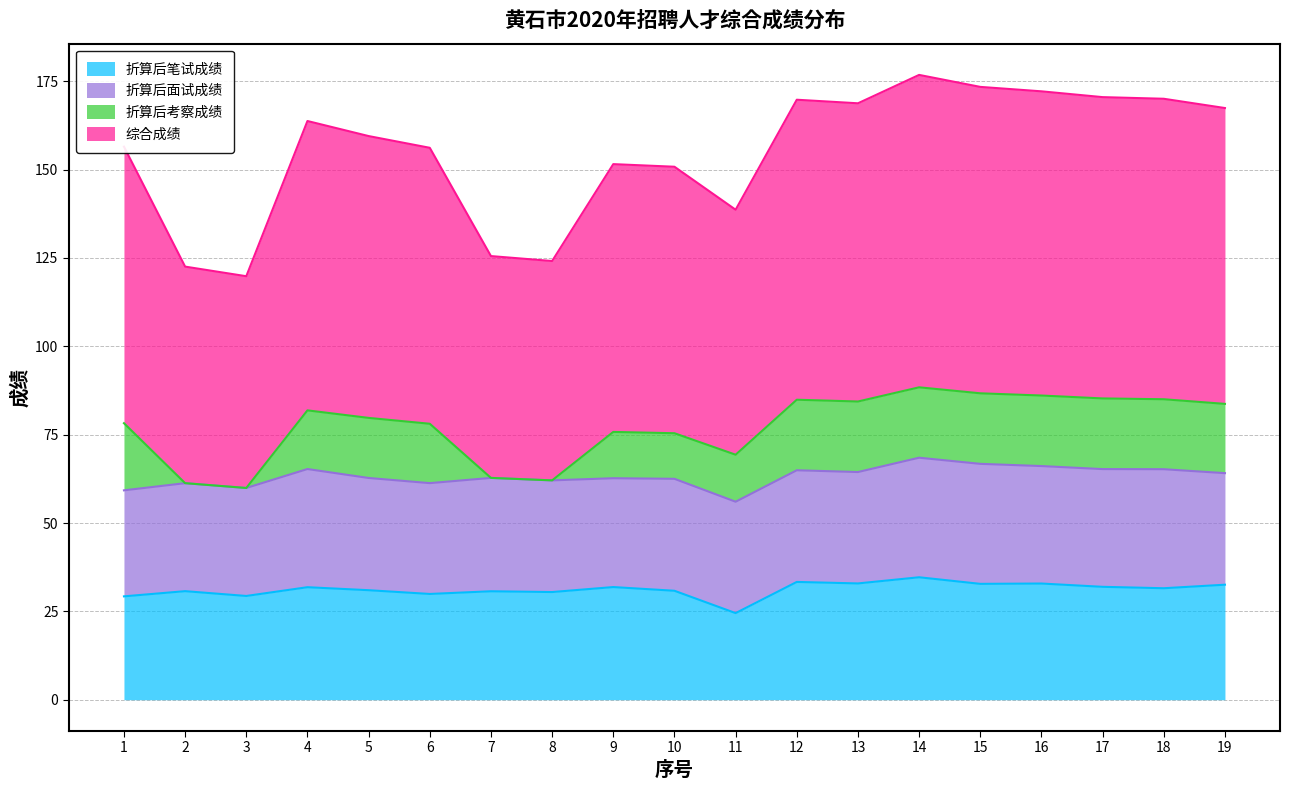

Between 2 and 13, which is larger?

13